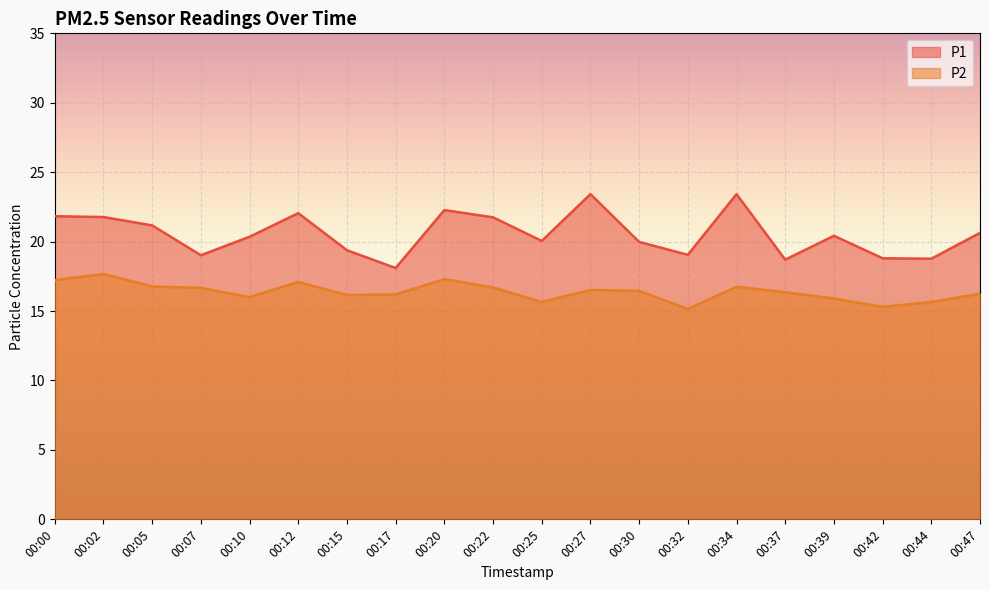

Reading left to right, transcribe all the data shown in this chart.

P1: 00:00=21.8	00:02=21.8	00:05=21.2	00:07=19.0	00:10=20.4	00:12=22.1	00:15=19.4	00:17=18.1	00:20=22.3	00:22=21.8	00:25=20.1	00:27=23.4	00:30=20.0	00:32=19.1	00:34=23.4	00:37=18.7	00:39=20.4	00:42=18.8	00:44=18.8	00:47=20.6
P2: 00:00=17.2	00:02=17.7	00:05=16.8	00:07=16.7	00:10=16.0	00:12=17.1	00:15=16.1	00:17=16.2	00:20=17.3	00:22=16.7	00:25=15.7	00:27=16.5	00:30=16.4	00:32=15.2	00:34=16.8	00:37=16.4	00:39=15.9	00:42=15.3	00:44=15.7	00:47=16.2